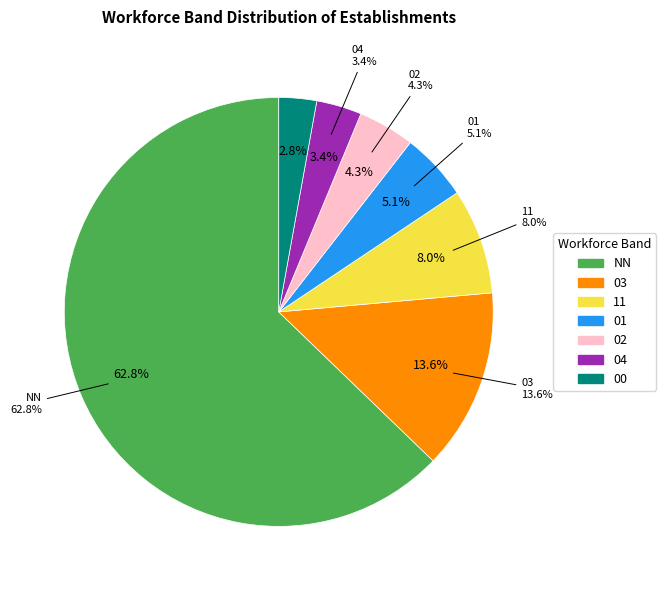

What is the smallest slice in the pie chart?

00